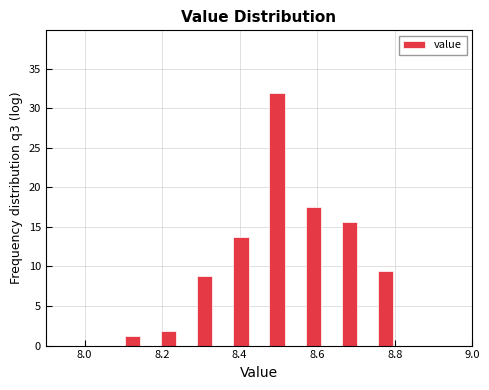

Read against the x-axis, roughly where is the centre of the tallest bar?

8.50